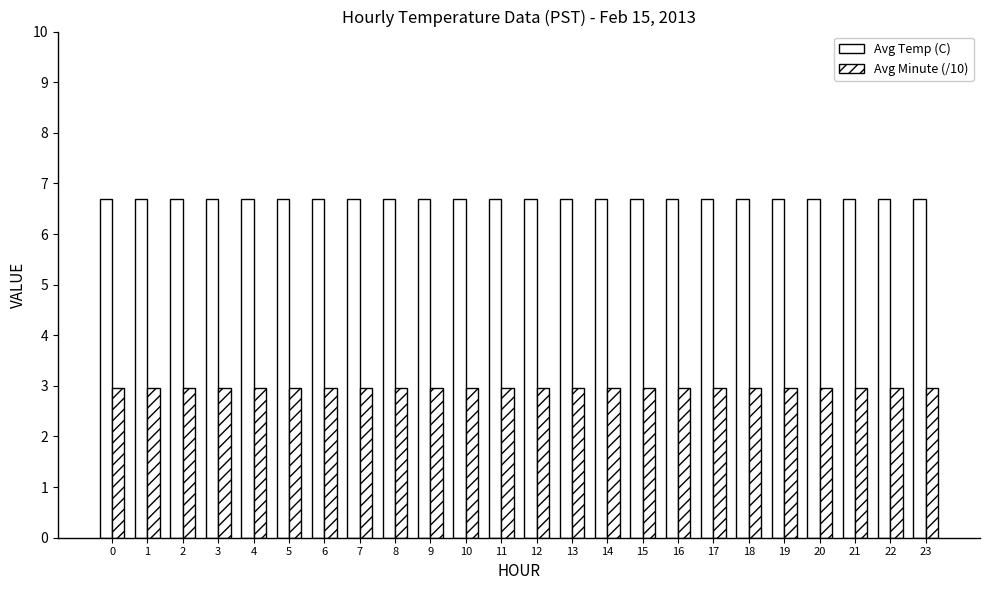

True or false: Avg Temp (C) has a value of 6.7 at 19.

True